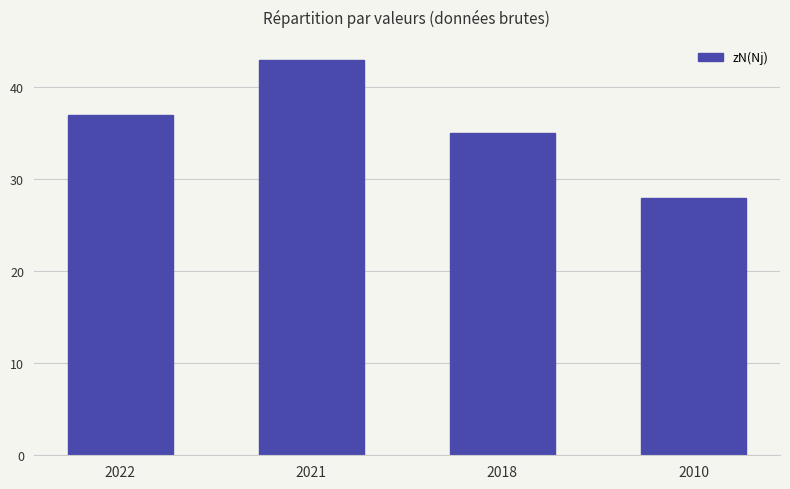

Reading right to left, extract all data points from this chart.

28	35	43	37